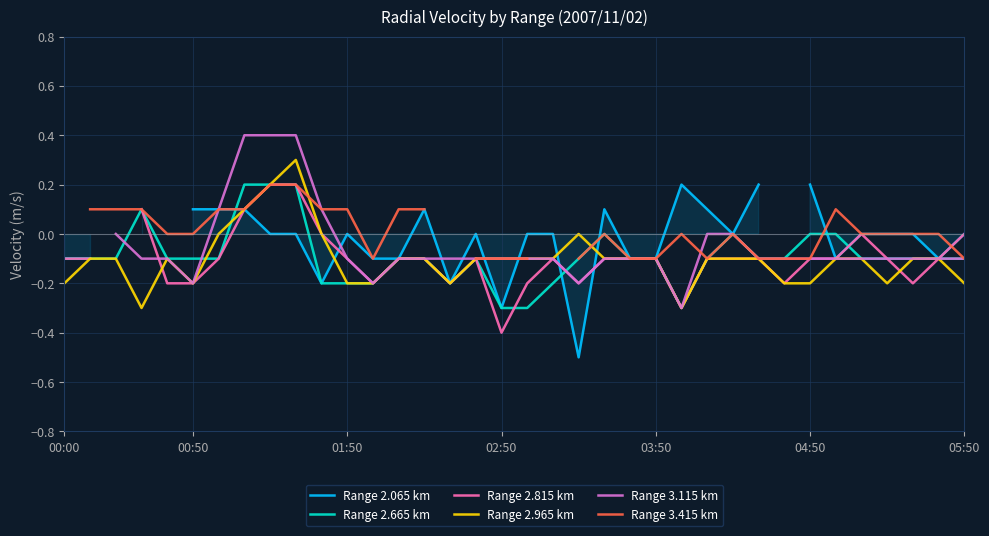

What are all the series names shown in the legend?

Range 2.065 km, Range 2.665 km, Range 2.815 km, Range 2.965 km, Range 3.115 km, Range 3.415 km